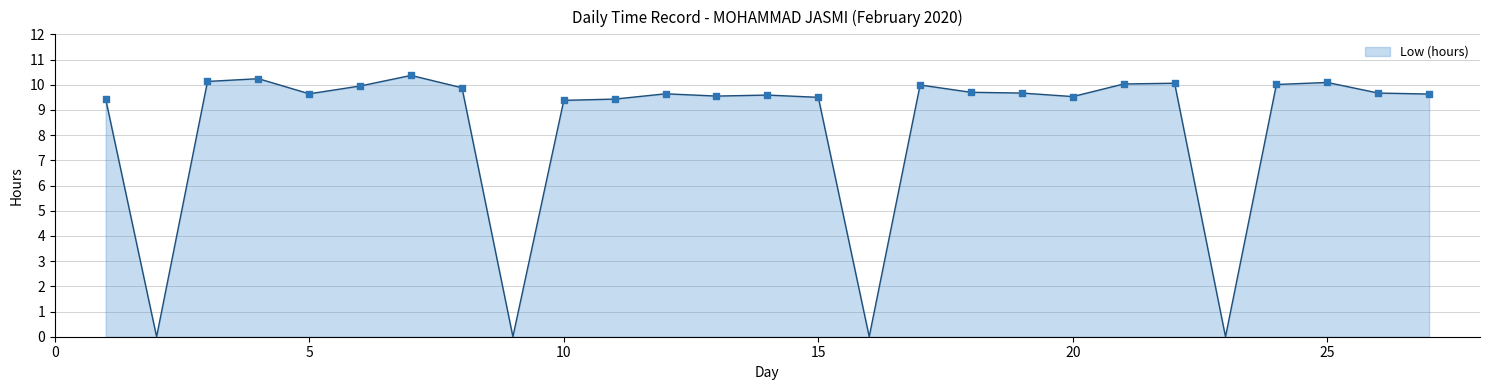

What is the difference between the maximum and minimum values?

10.4